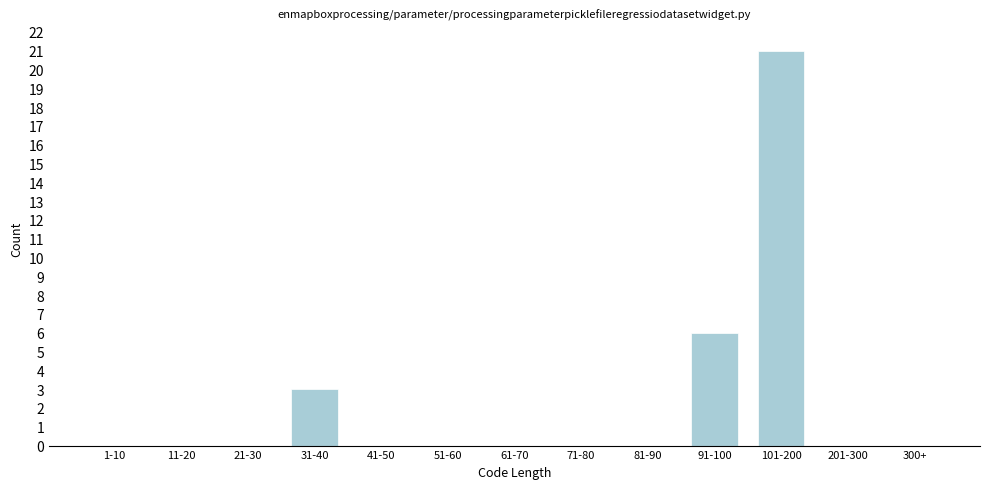

Reading left to right, what are all the values shown in this chart?

1-10=0	11-20=0	21-30=0	31-40=3	41-50=0	51-60=0	61-70=0	71-80=0	81-90=0	91-100=6	101-200=21	201-300=0	300+=0